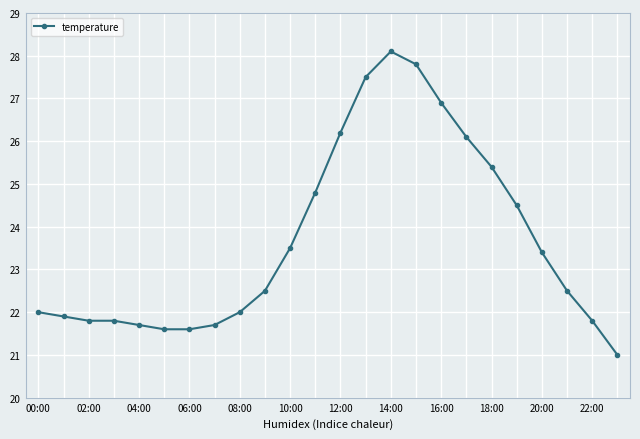

What is the sum of all values?

568.1